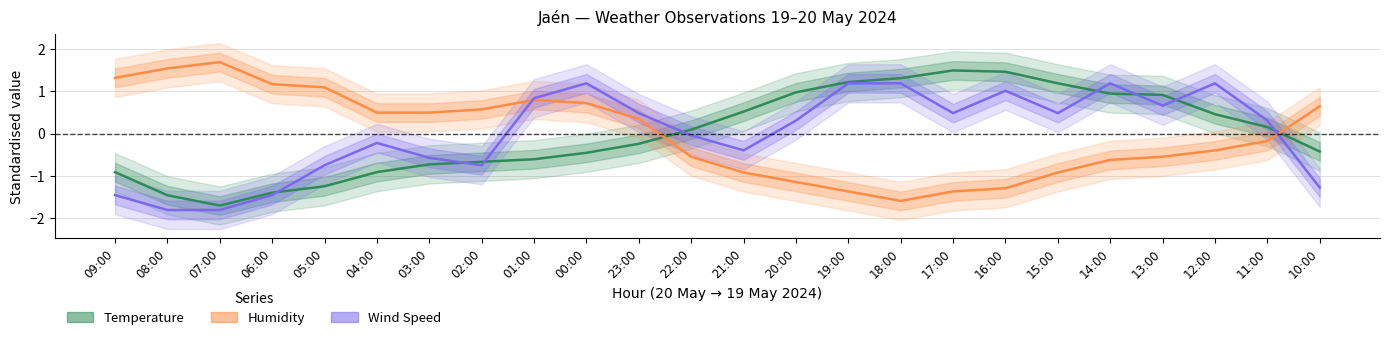

Rank the series by their average value, from highest to lowest.

Wind Speed, Humidity, Temperature